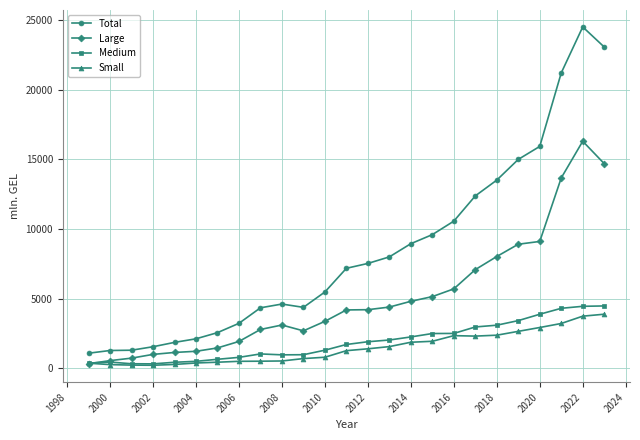

What is the value of the Medium point at the 14th from the left?

1914.2